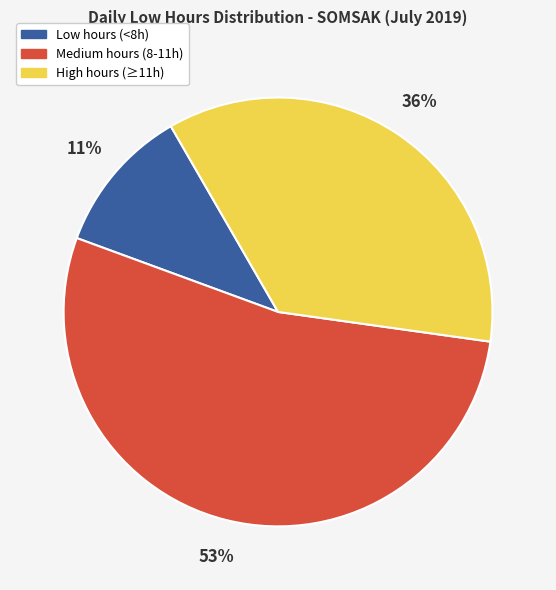

To the nearest percent, what is the average slice percentage?

33%